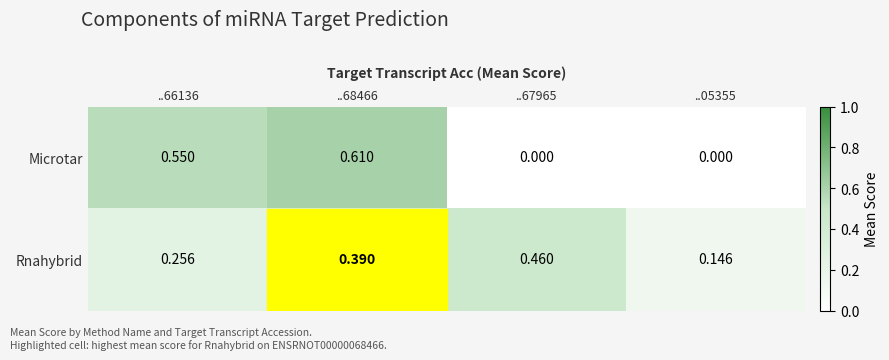

Rank the series by their average value, from lowest to highest.

Microtar, Rnahybrid